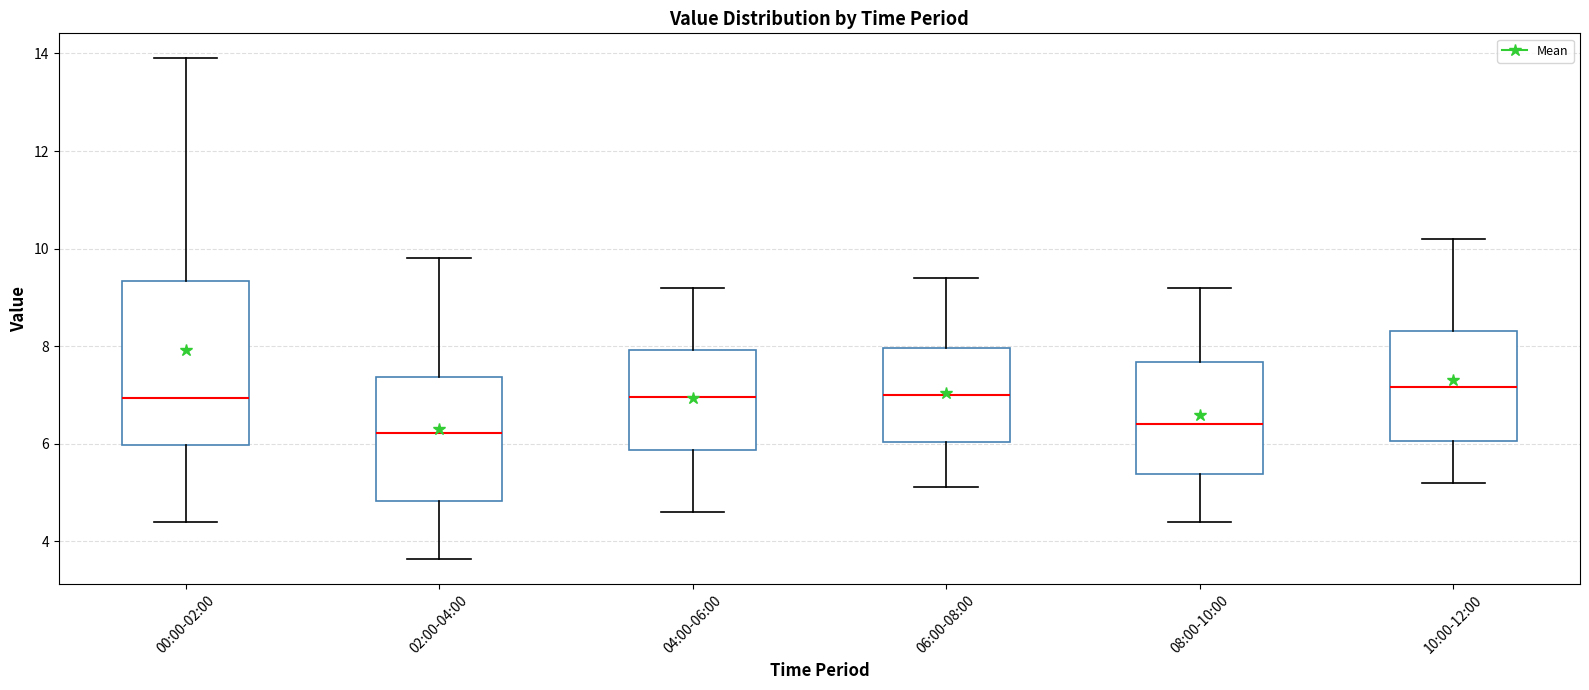

Comparing the boxes themselves (not the whiskers), which one is the tallest?

00:00-02:00